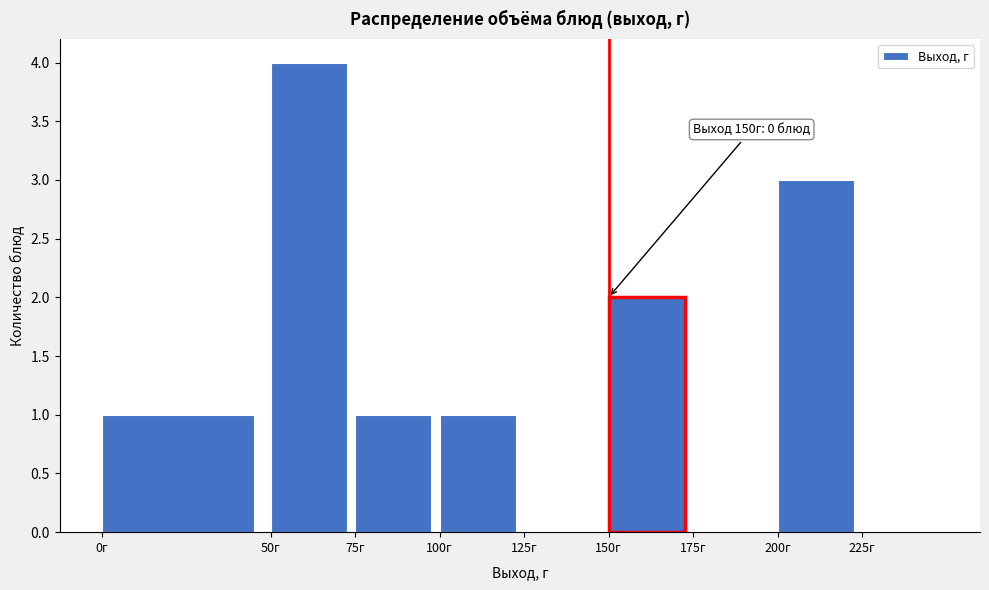

Which range on the x-axis has the tallest bar?

50 to 75